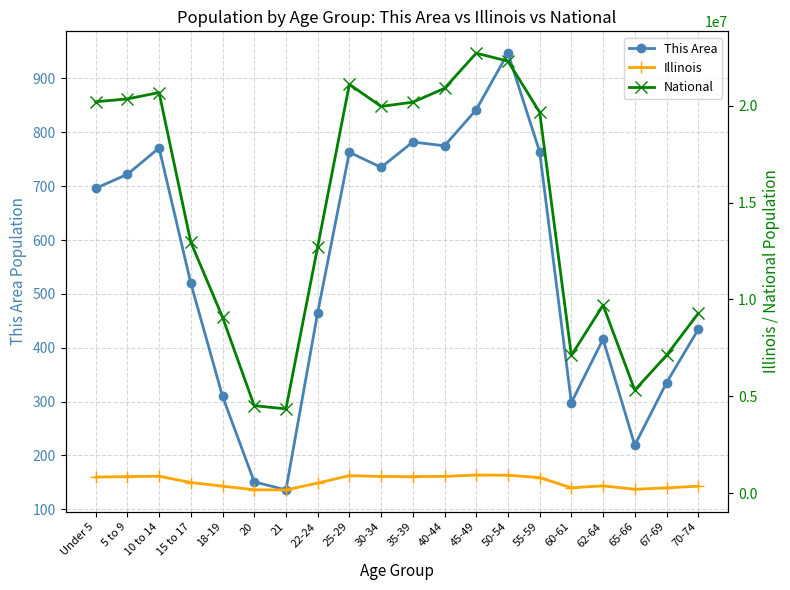

Is the value of National at 55-59 greater than the value of Illinois at 22-24?

Yes